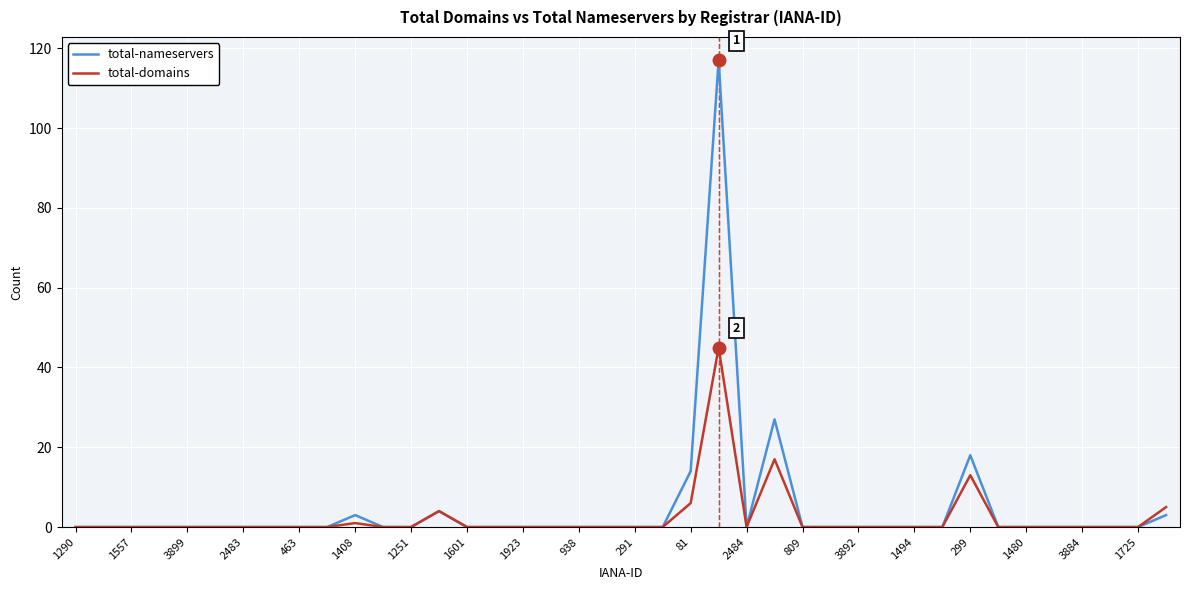

Rank the series by their maximum value, from lowest to highest.

total-domains, total-nameservers